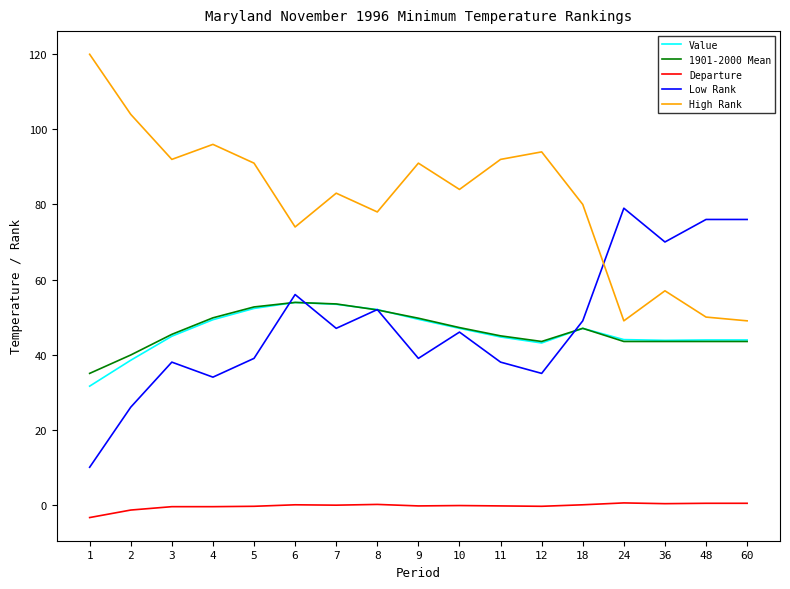

At which label does High Rank first exceed 84?

1